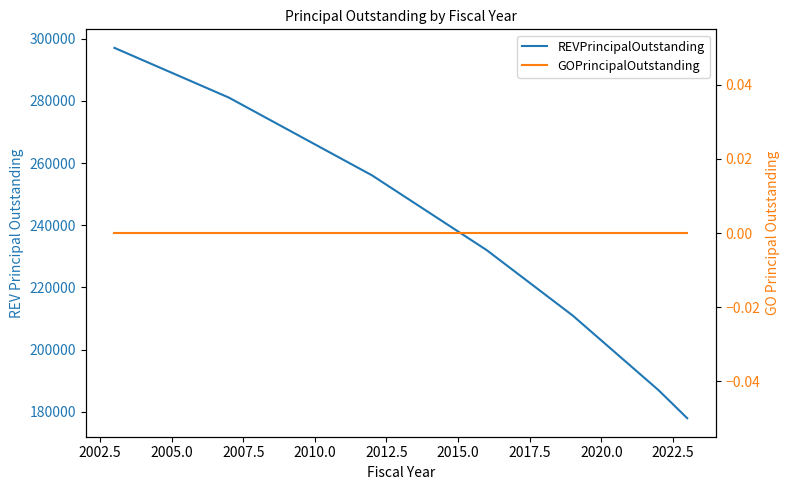

Which series has the largest range (max minus min)?

REVPrincipalOutstanding